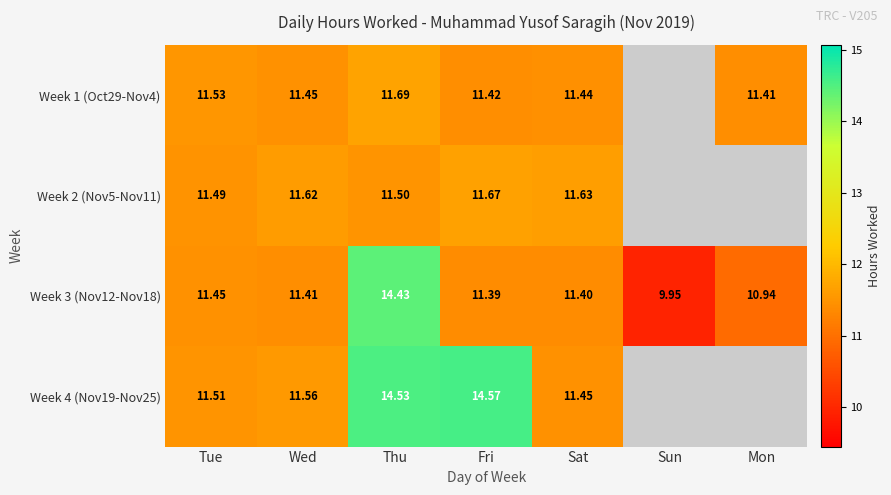

At which category is the sum across all series the highest?

Thu